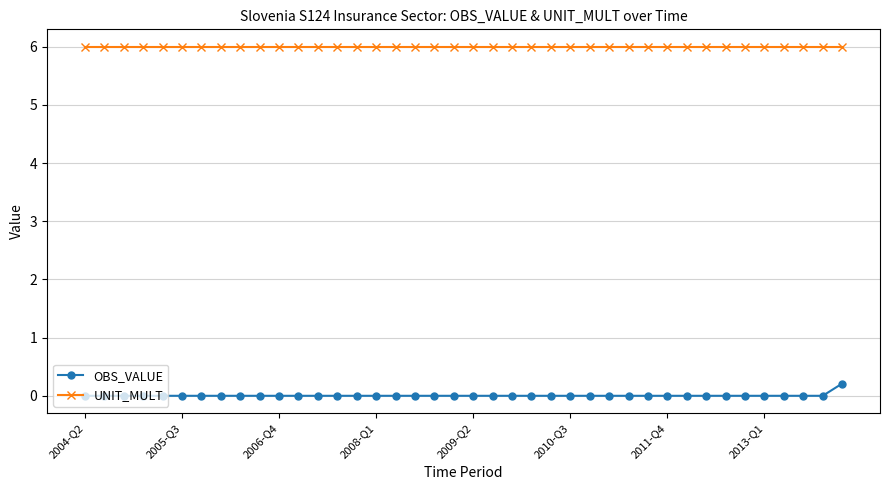

Does the chart have visible grid lines?

Yes